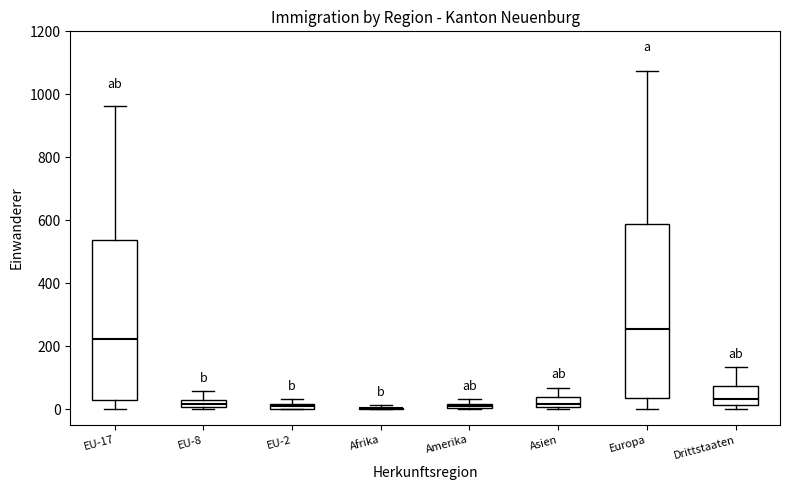

Where is the upper edge of the box for Europa on the y-axis? The values are not printed on the chart, so give them approximately, as read against the axis.

580